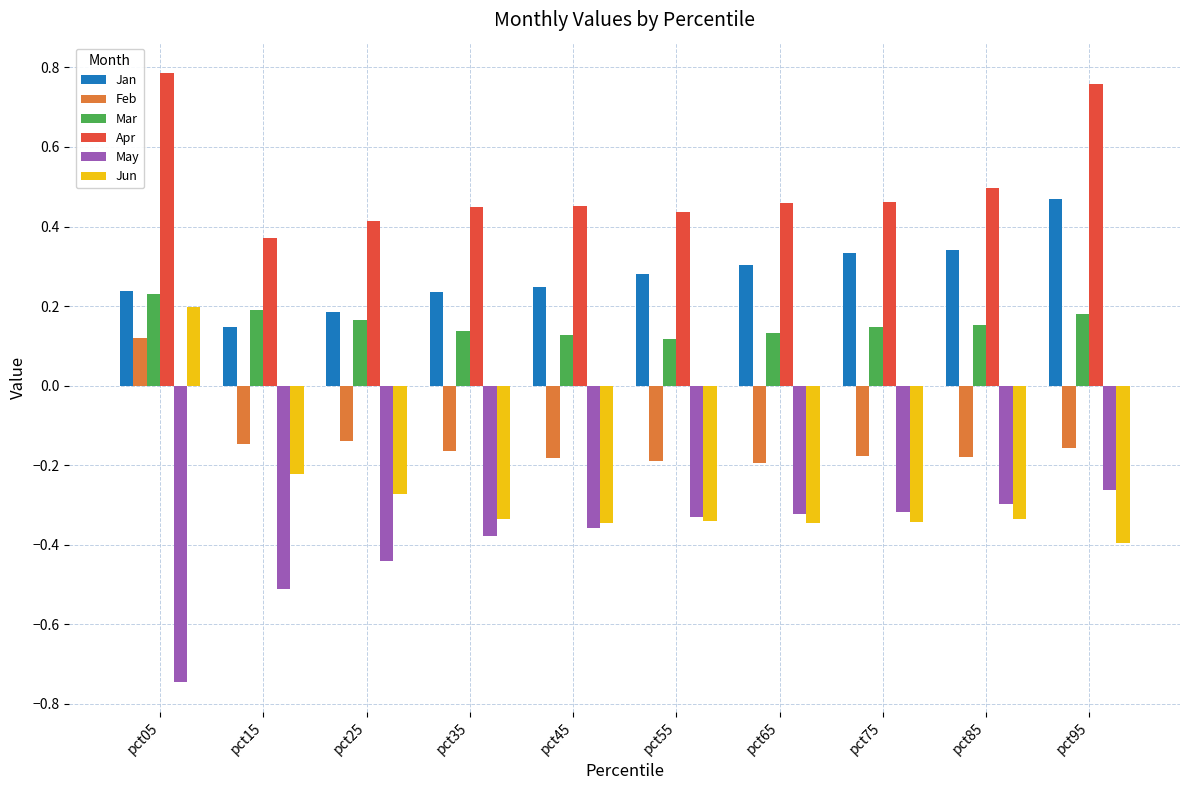

What is the difference between the highest and lowest values at pct25?

0.9